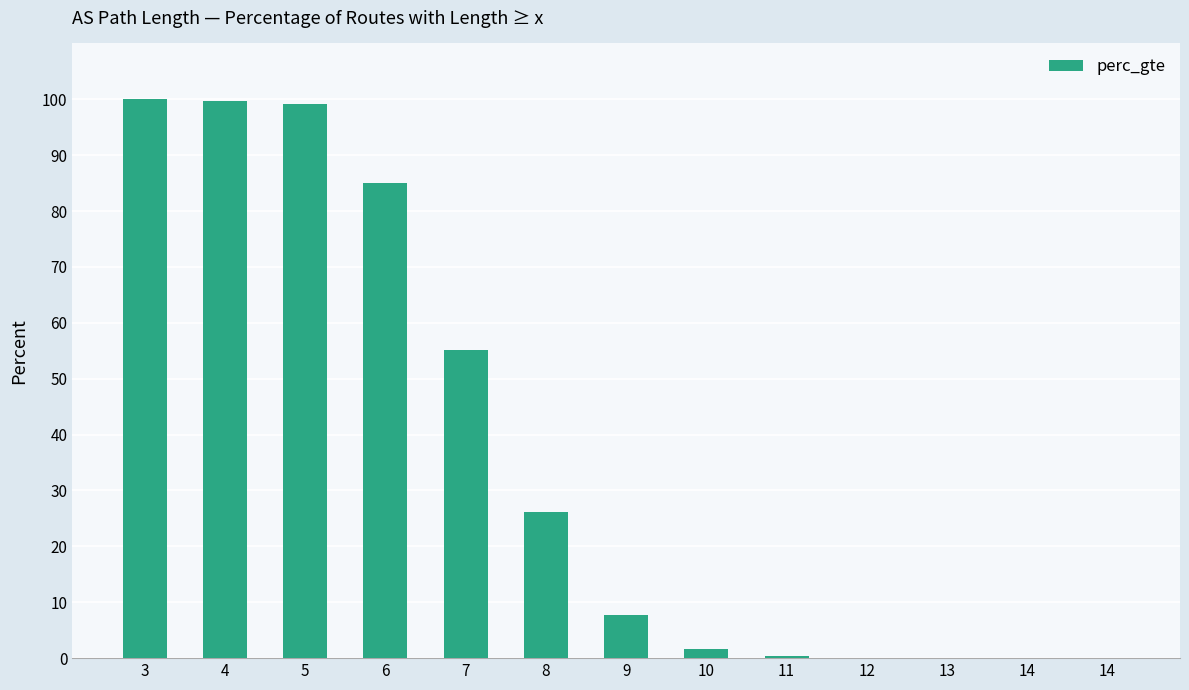

Reading left to right, extract all data points from this chart.

100.0	99.7	99.1	85.1	55.2	26.1	7.8	1.6	0.4	0.1	0.0	0.0	0.0